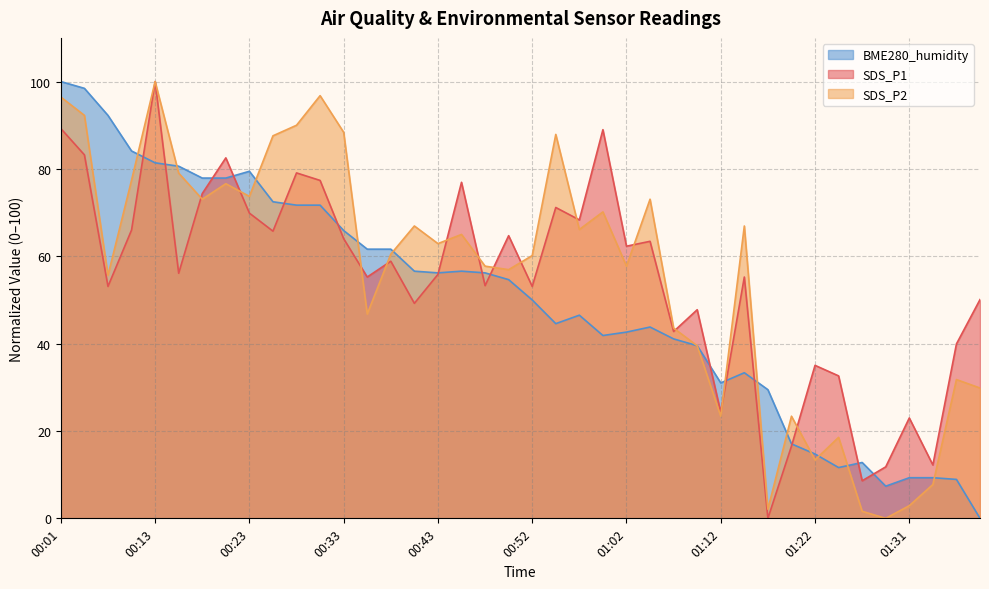

What position from the right is 00:33?

28